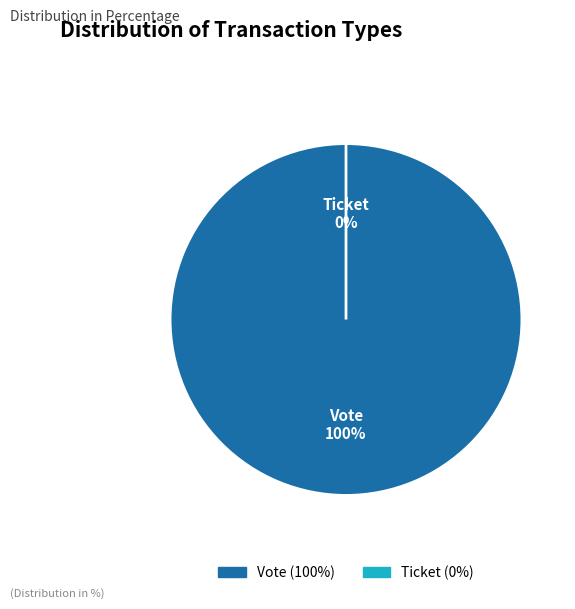

Which slice is the largest?

Vote